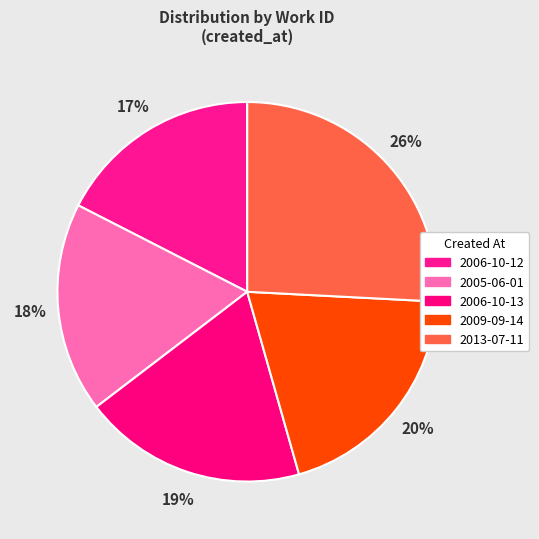

Which category has the smallest portion of the pie?

2006-10-12